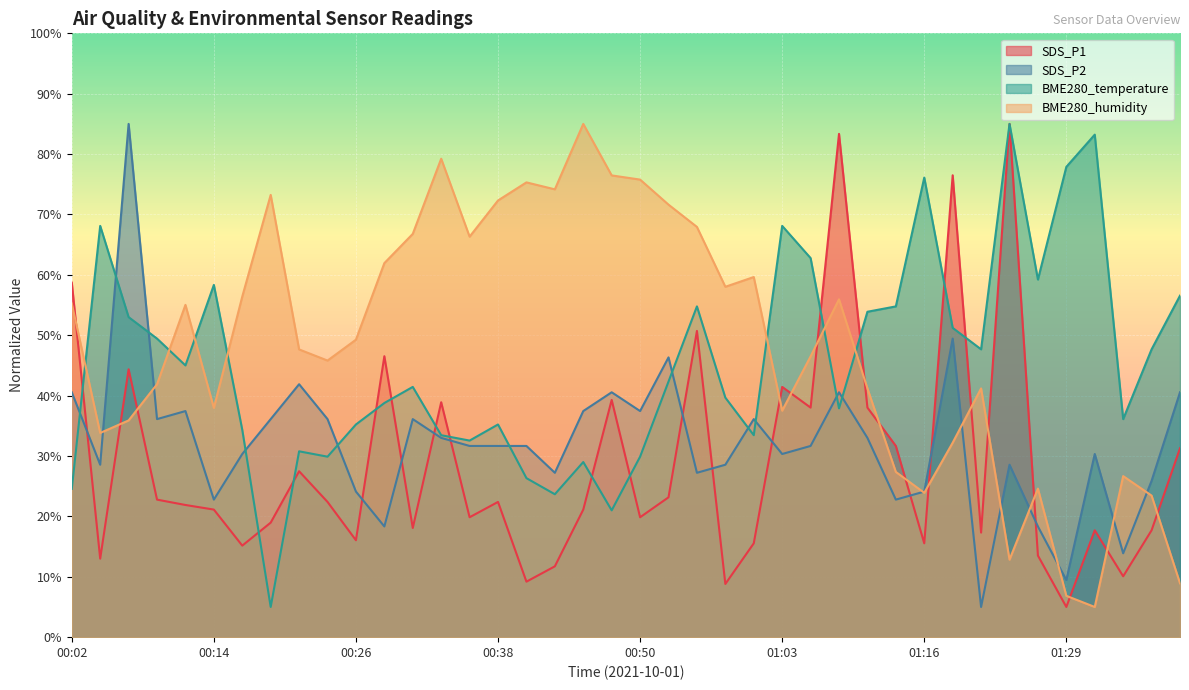

What is the label of the 3rd point from the left?

00:07